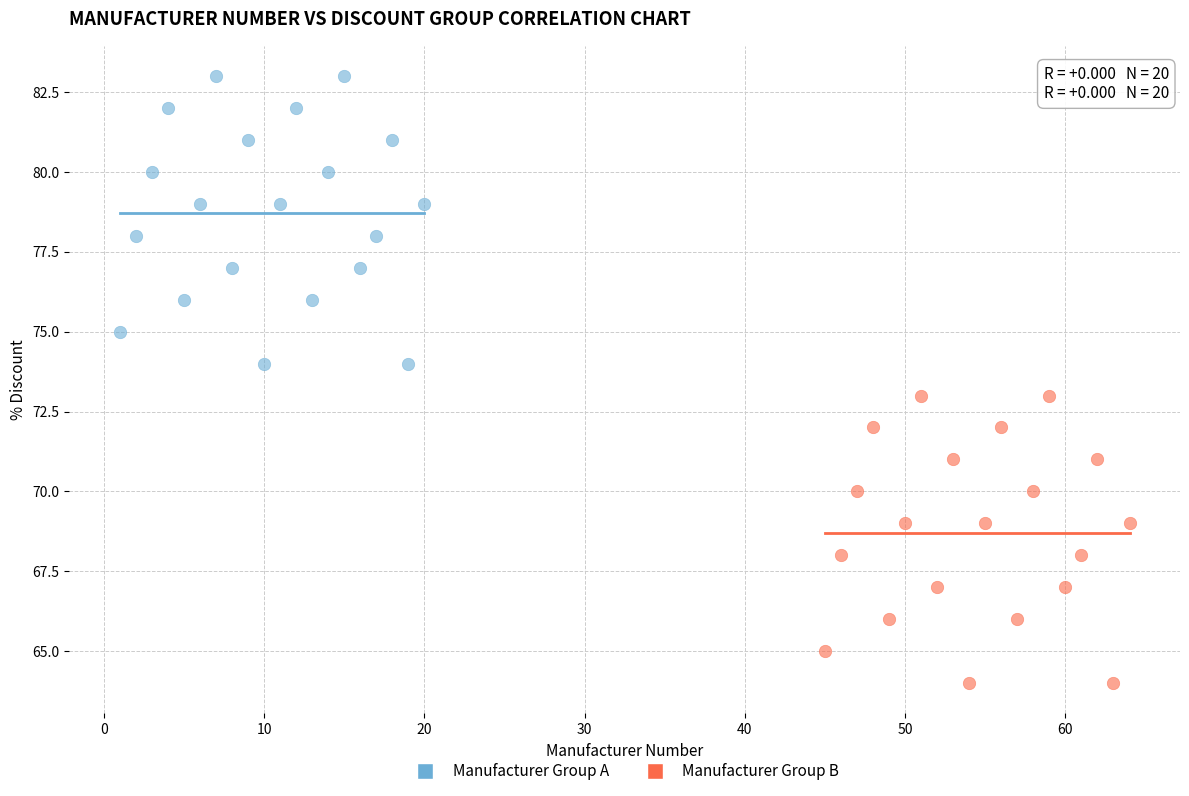

Which series reaches the maximum Y coordinate?

Manufacturer Group A